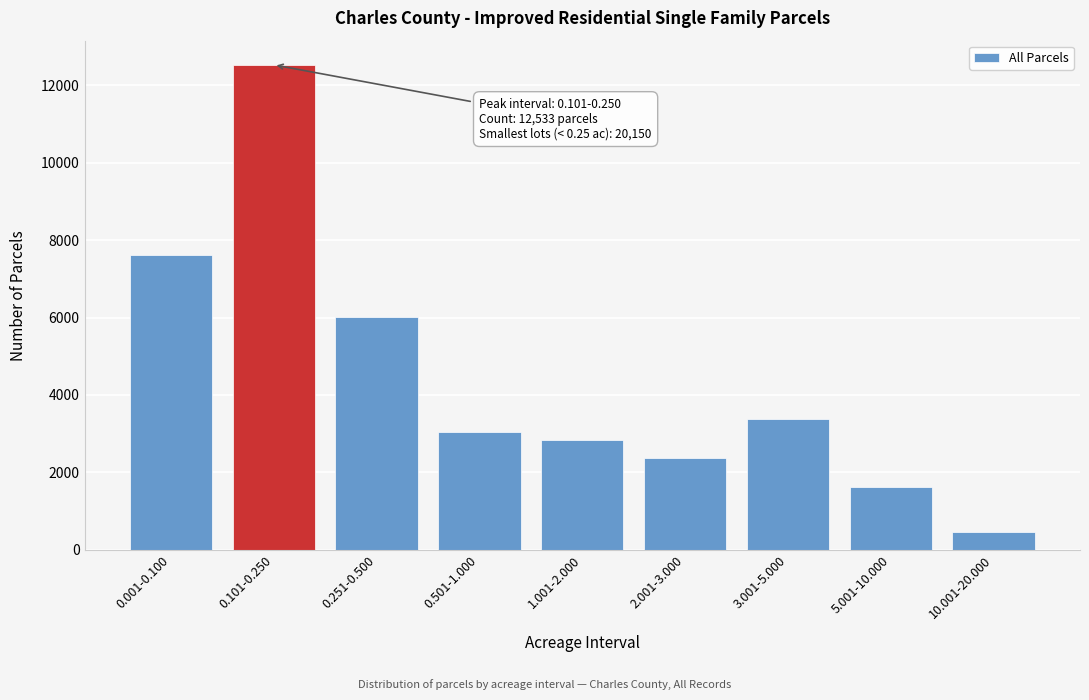

Reading left to right, extract all data points from this chart.

7617	12533	6021	3039	2825	2359	3387	1619	464